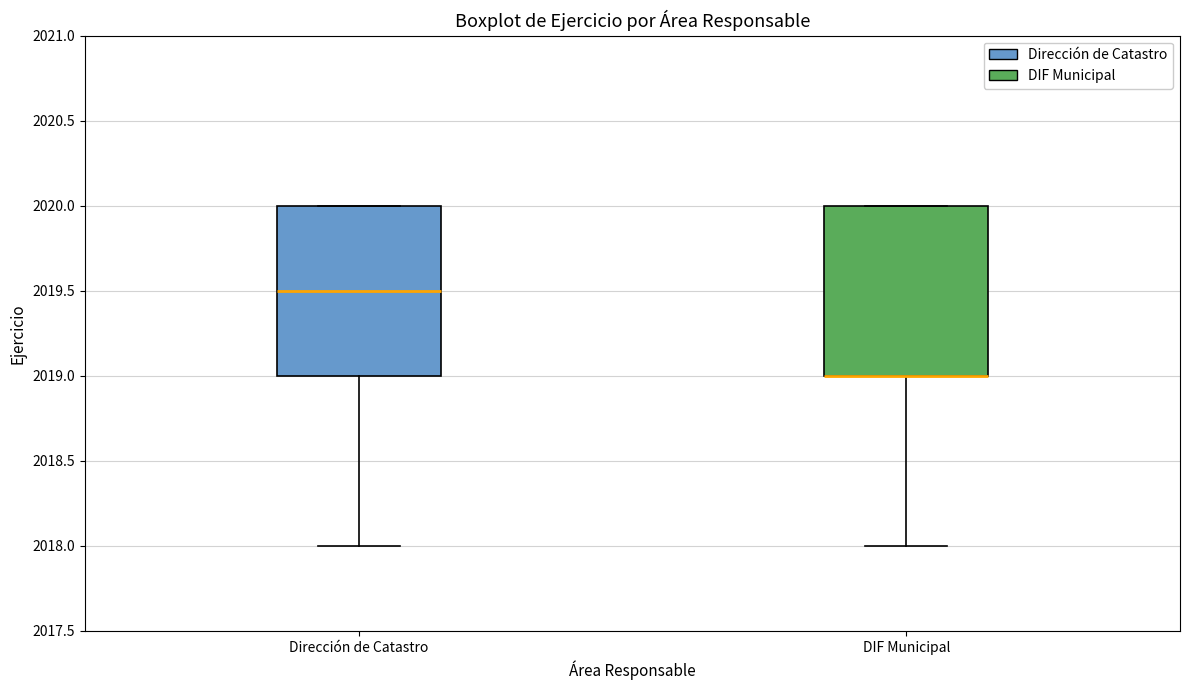

Reading left to right, transcribe this box plot: for each box, give where its median line is, the range the box spans, and where its two whiskers end, as read against the y-axis. The values are not printed on the chart, so give them approximately, as read against the axis.

Dirección de Catastro: median 2019.5, box 2019.0 to 2020.0, whiskers 2018.0 to 2020.0
DIF Municipal: median 2019.0 (drawn on the box's lower edge), box 2019.0 to 2020.0, whiskers 2018.0 to 2020.0